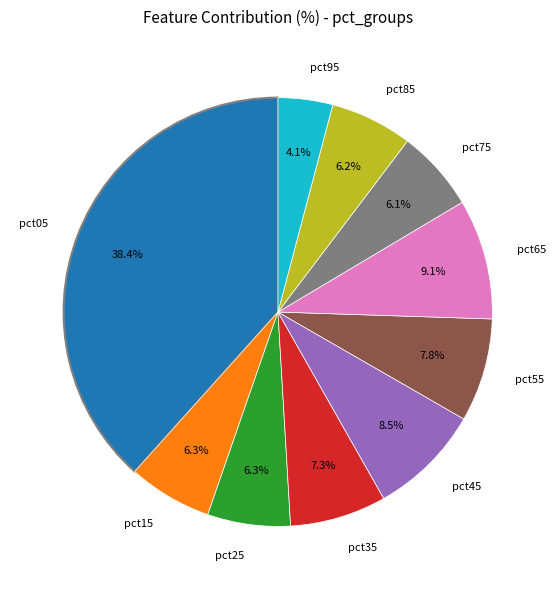

Which category has the biggest portion of the pie?

pct05